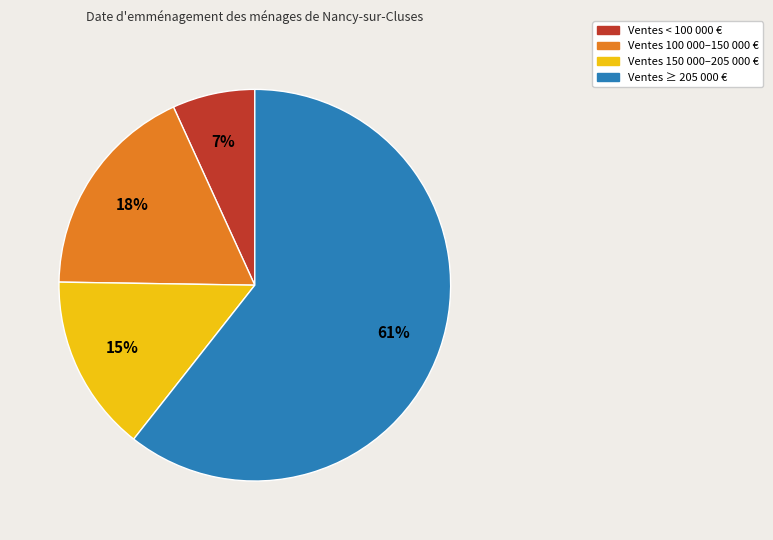

How many segments does this pie chart have?

4